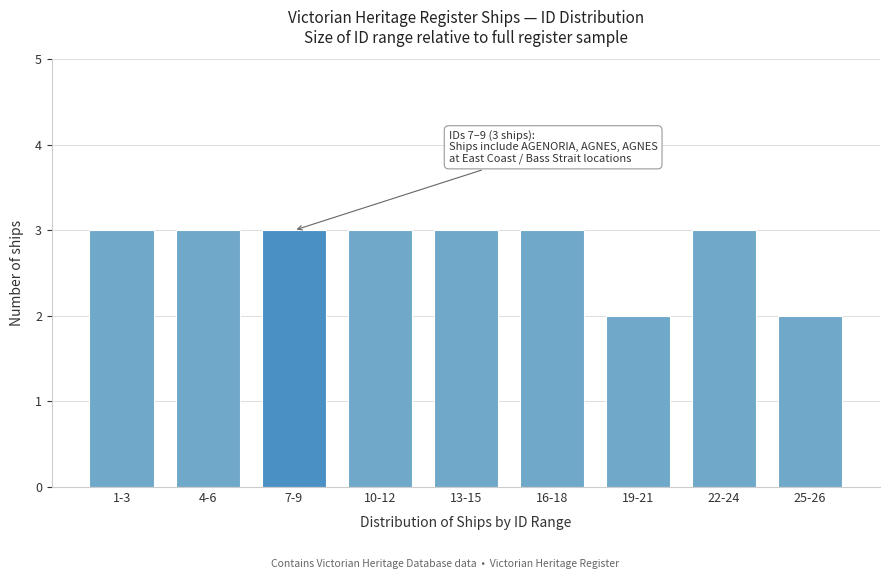

Reading left to right, extract all data points from this chart.

3	3	3	3	3	3	2	3	2